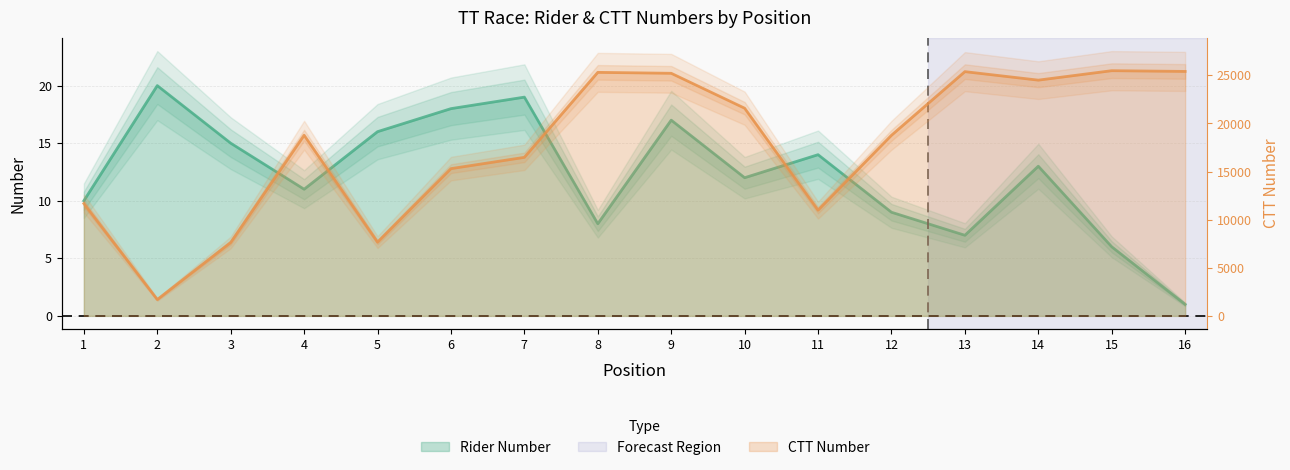

What is the difference between the highest and lowest values at 4?

18766